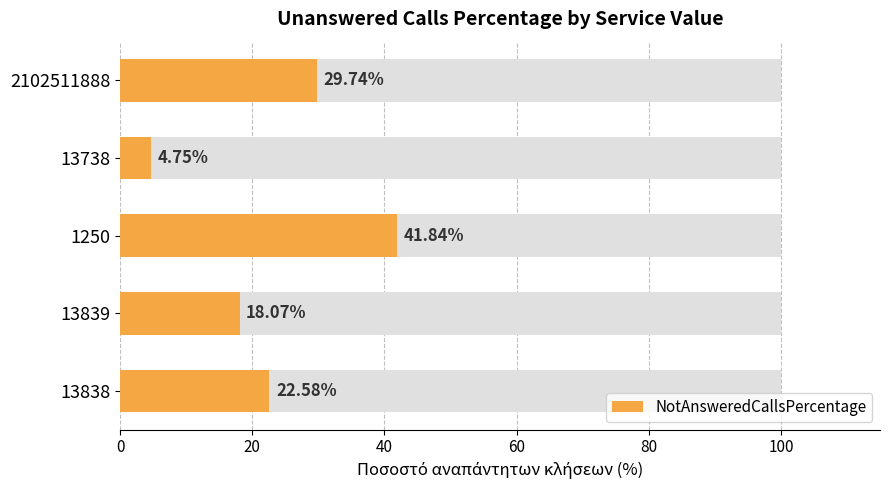

Which has a higher value, 13838 or 2102511888?

2102511888